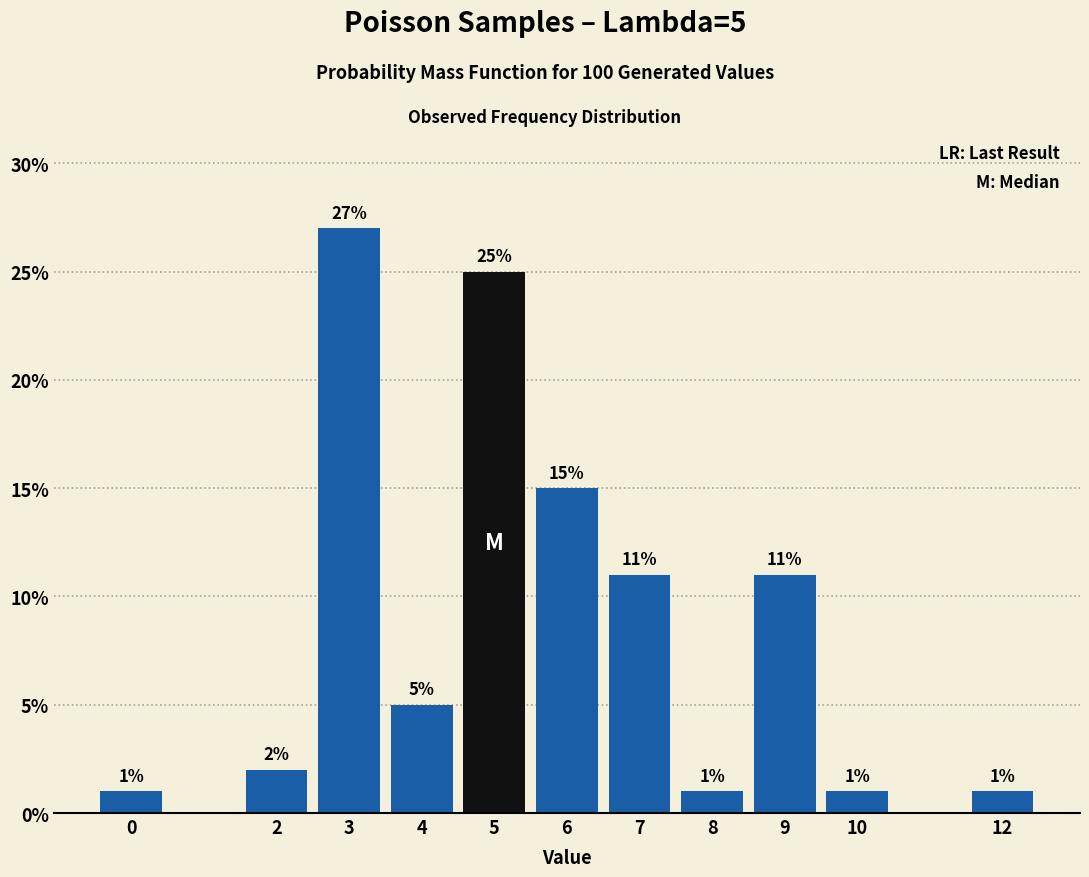

Reading left to right, transcribe all the data shown in this chart.

0=1	2=2	3=27	4=5	5=25	6=15	7=11	8=1	9=11	10=1	12=1